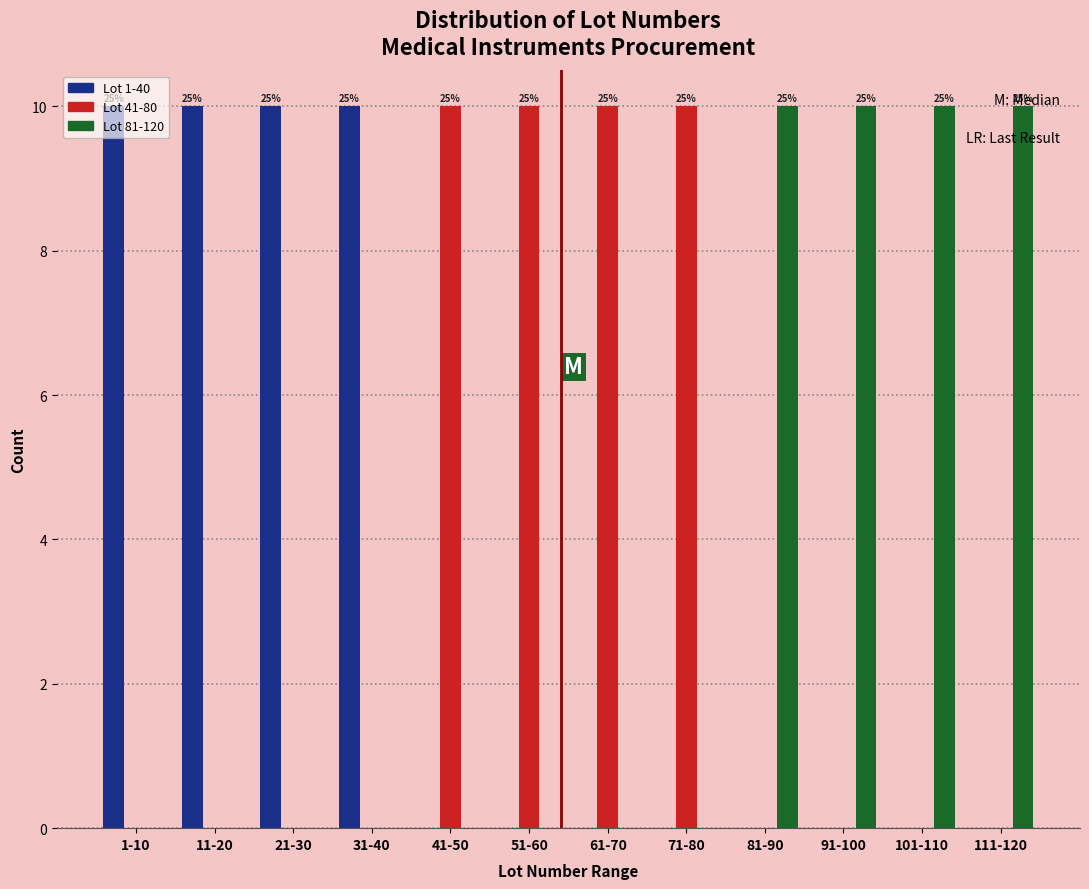

What is the sum of the Lot 81-120 values at 81-90 and 61-70?

10